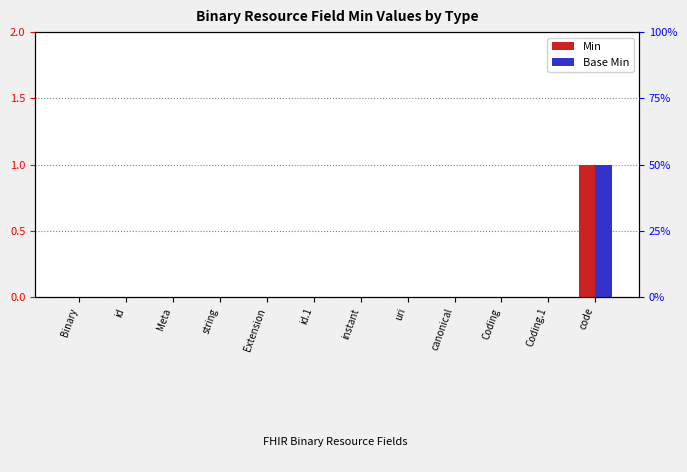

What is the sum of all Base Min values?

1